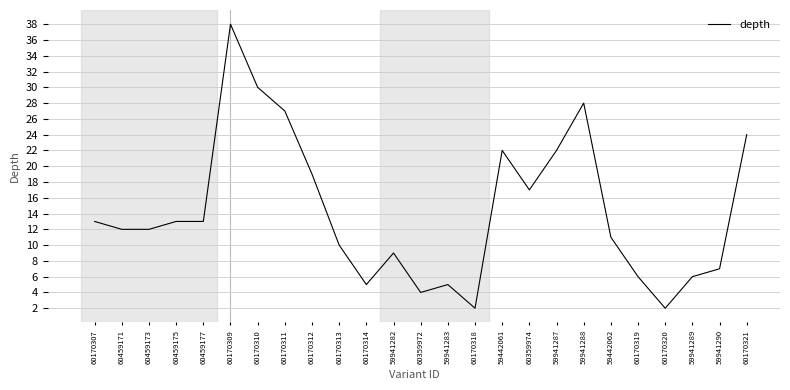

What is the maximum value shown in the chart?

38